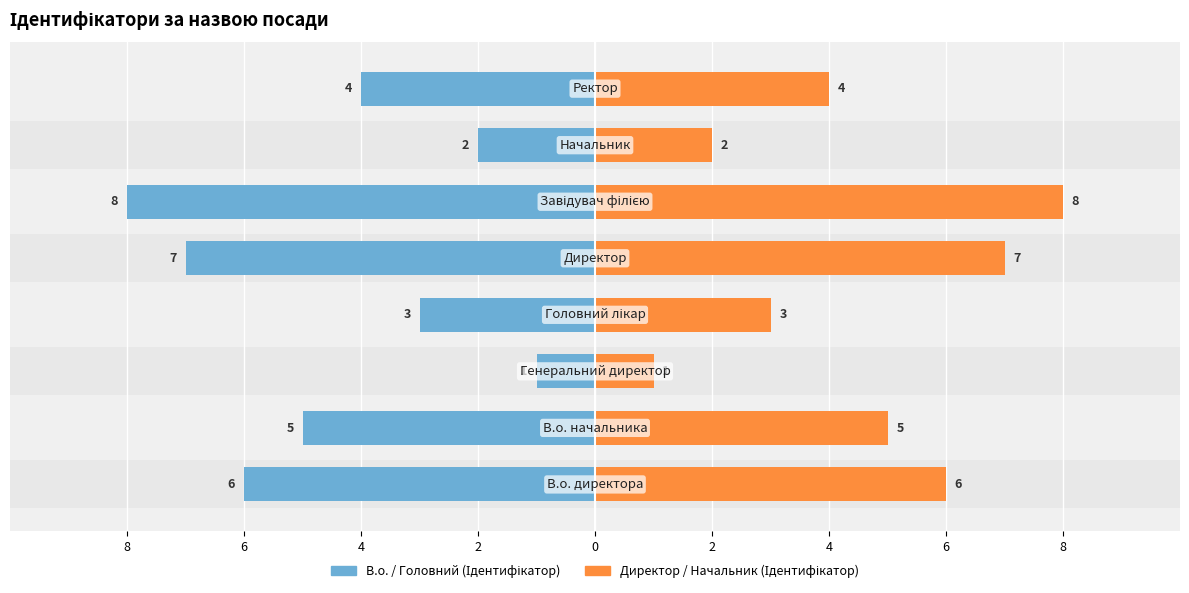

At 4, list the series in order from smallest to largest.

В.о. / Головний (Ідентифікатор), Директор / Начальник (Ідентифікатор)